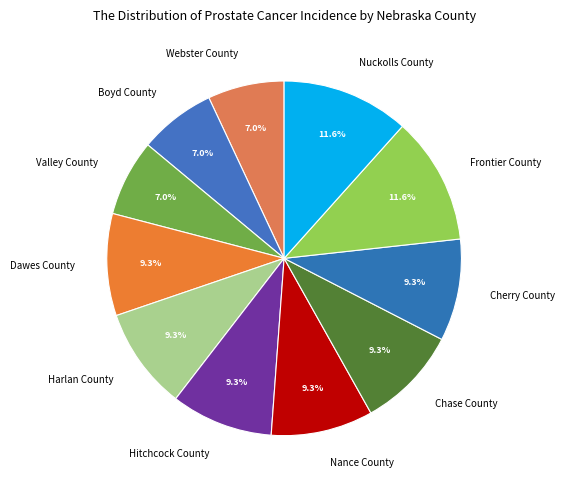

What percentage is NOT represented by Dawes County?

90.7%